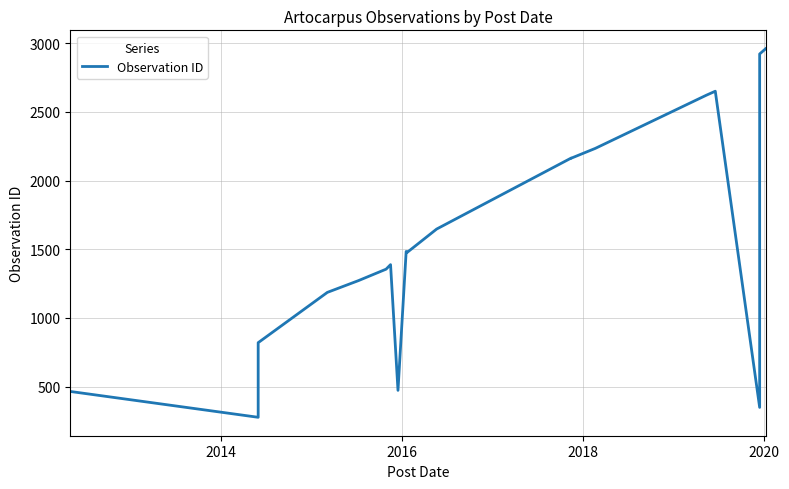

How many points are higher than both their immediate neighbors (excluding endpoints)?

4